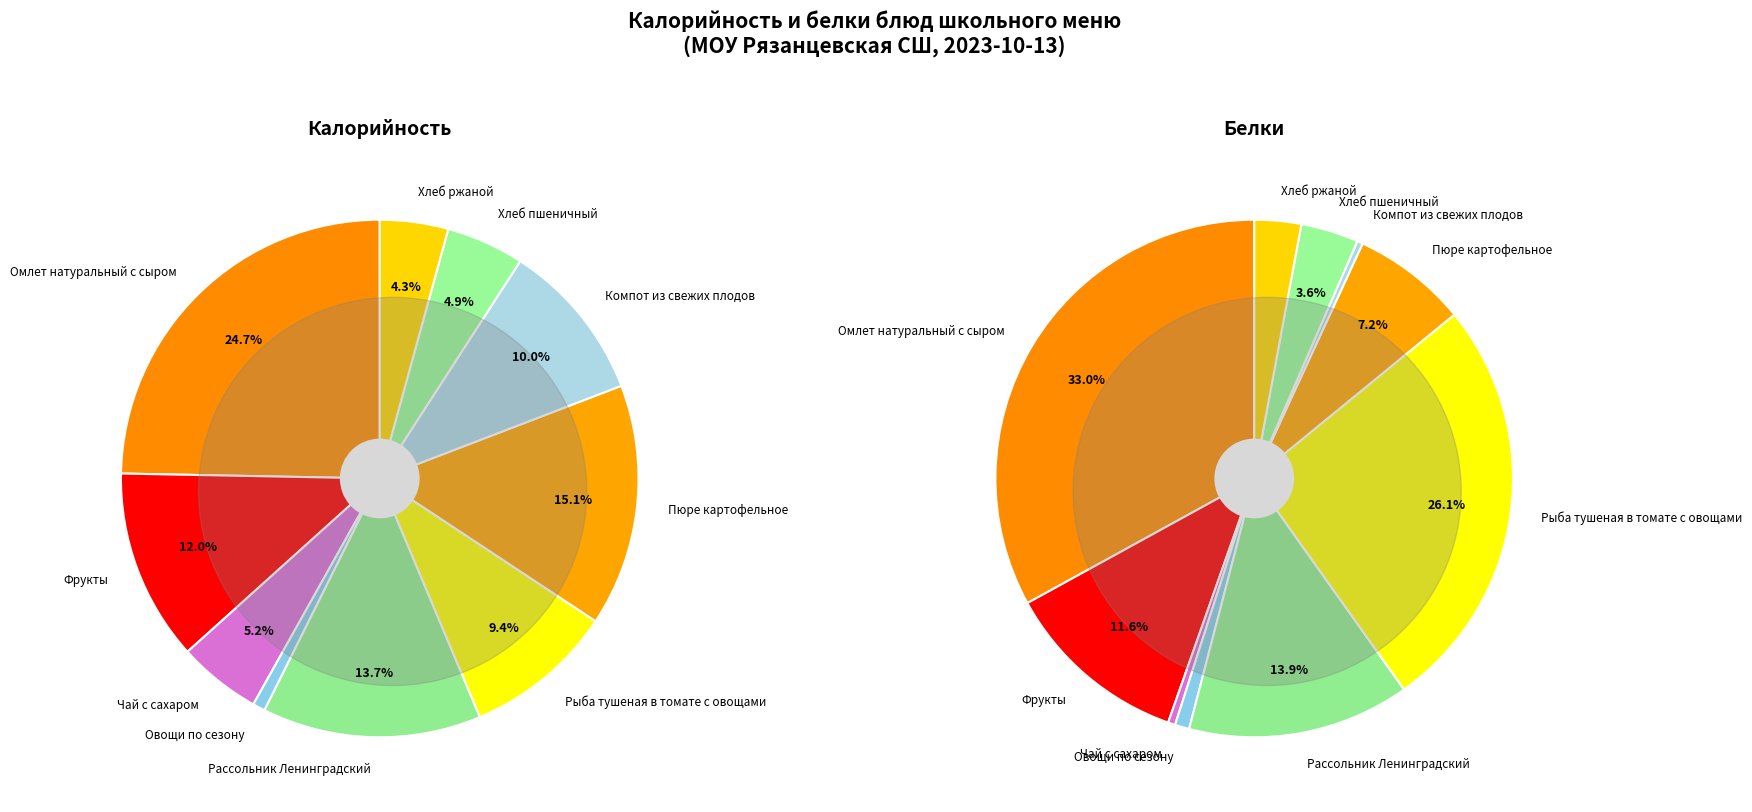

To the nearest percent, what portion does Овощи по сезону represent?

1%